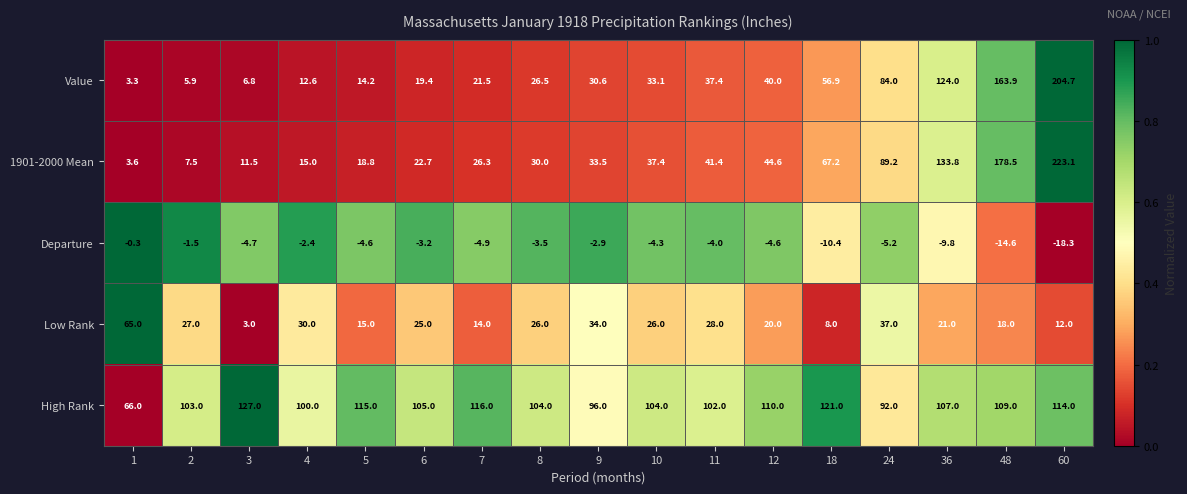

Which series has the largest total across all categories?

High Rank